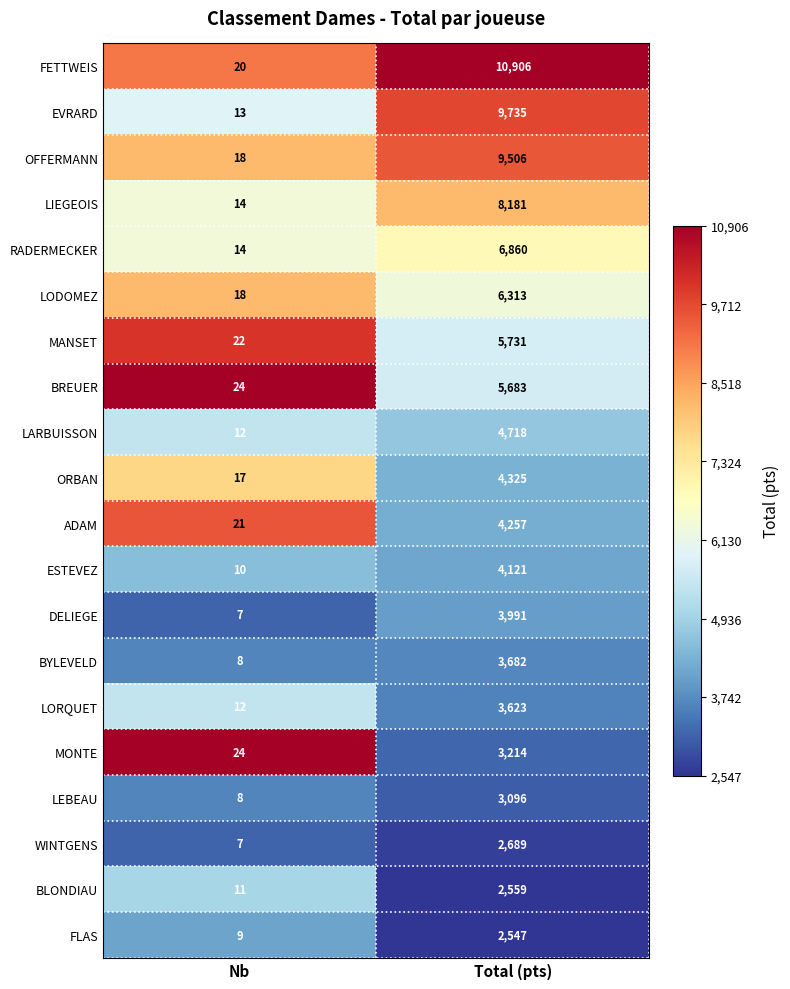

What is the approximate value of ADAM at Nb?

21